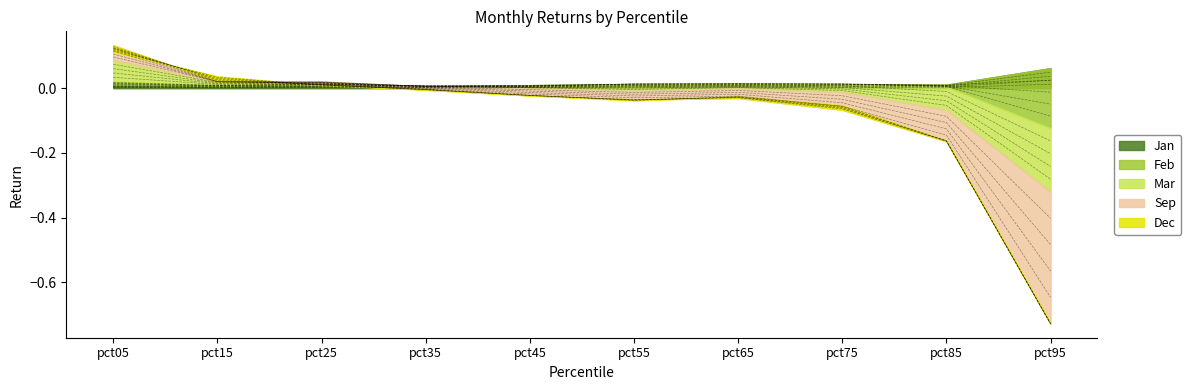

At which category is the sum across all series the highest?

pct05